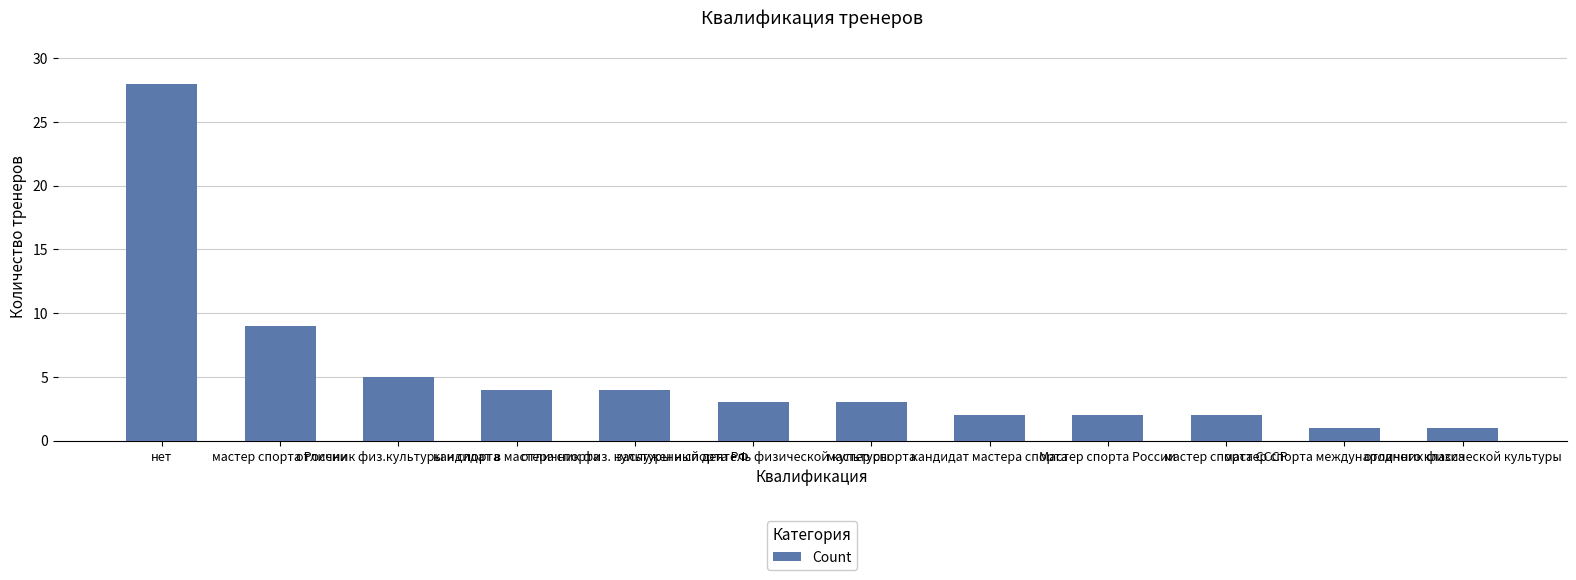

How many series are shown in this chart?

1